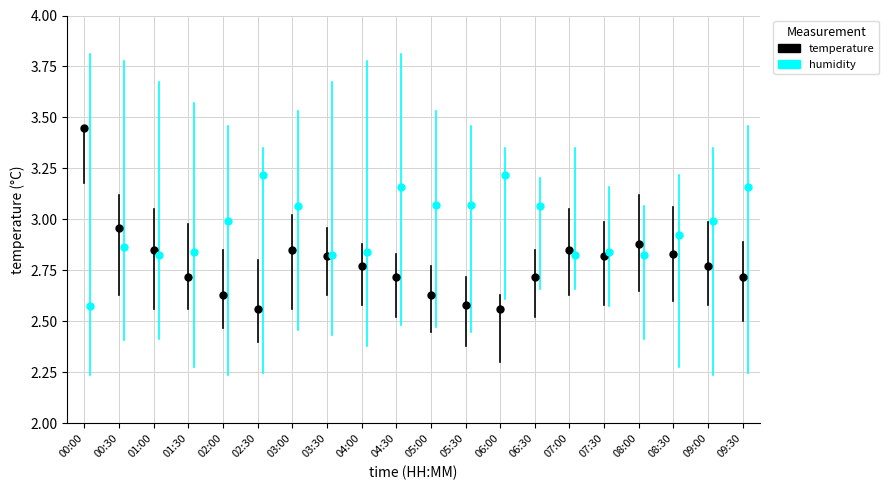

What is the sum of the humidity values at 03:00 and 09:30?

6.2